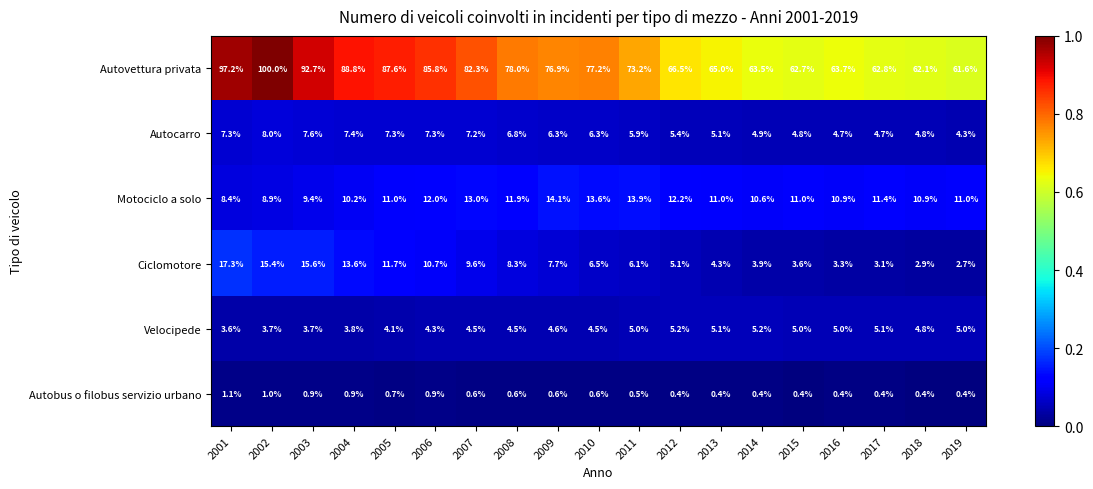

The Ciclomotore series shows 4.0 at 2018. True or false?

False